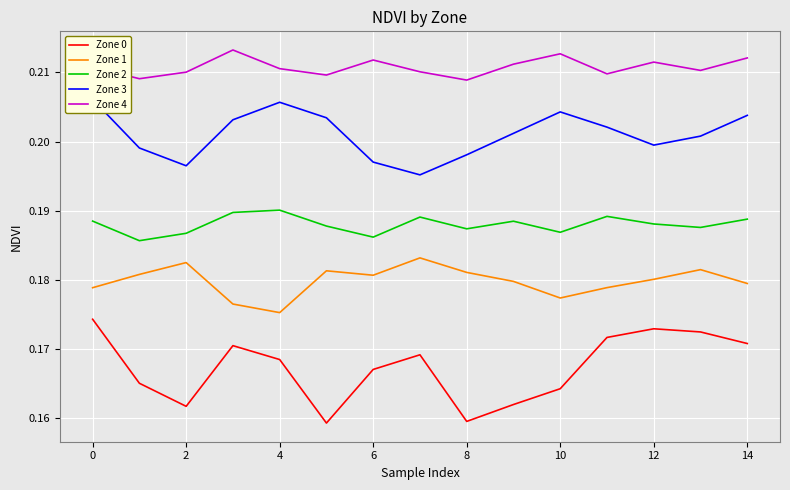

At which label does Zone 1 reach its minimum?

4